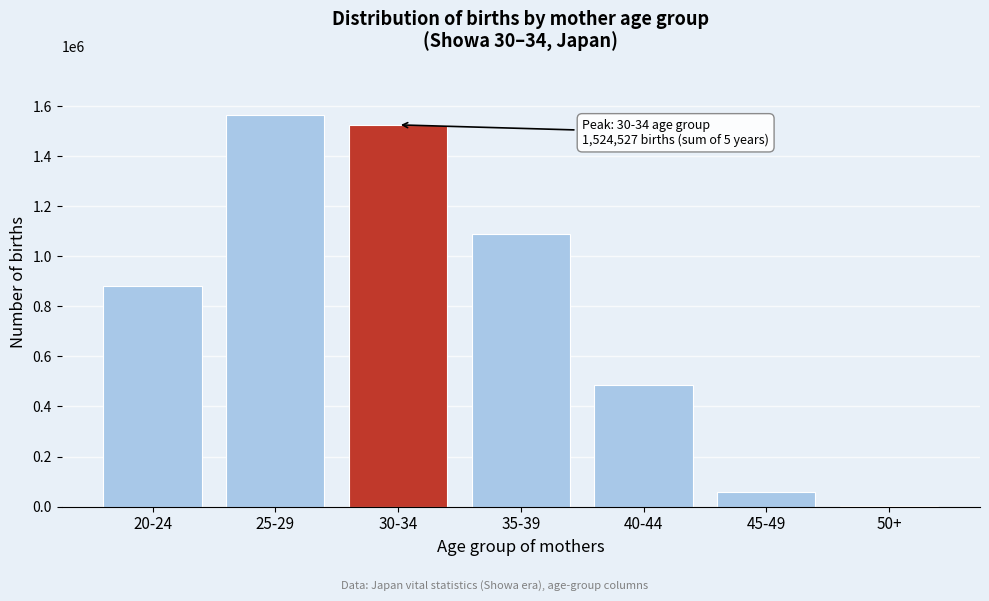

Reading left to right, list all the values displayed in this chart.

20-24=882722	25-29=1563545	30-34=1524527	35-39=1087166	40-44=486988	45-49=58660	50+=1296